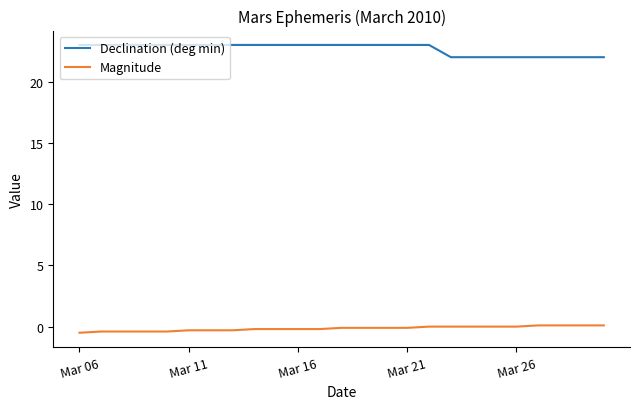

What is the greatest value displayed?

23.0